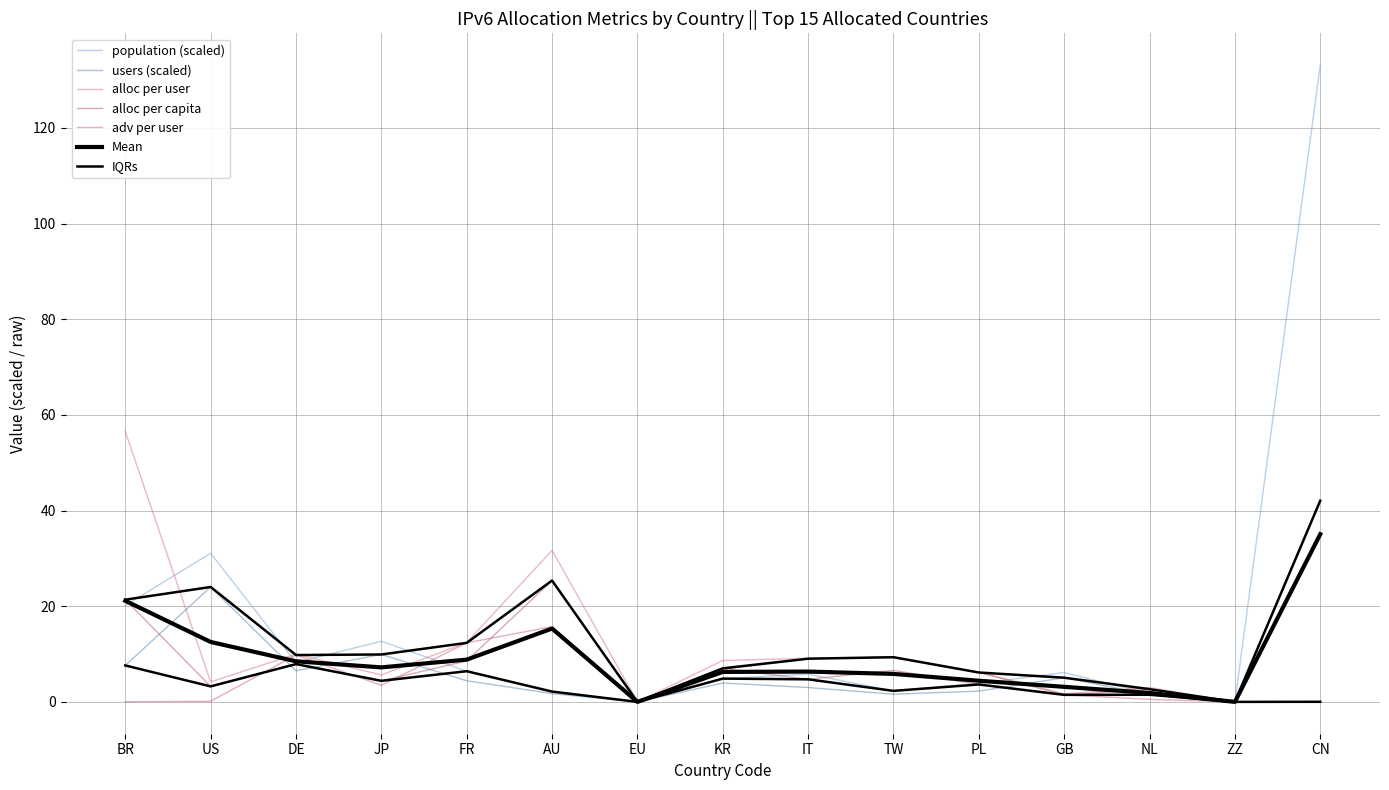

Where is the first local maximum for allocated_per_capita?

DE